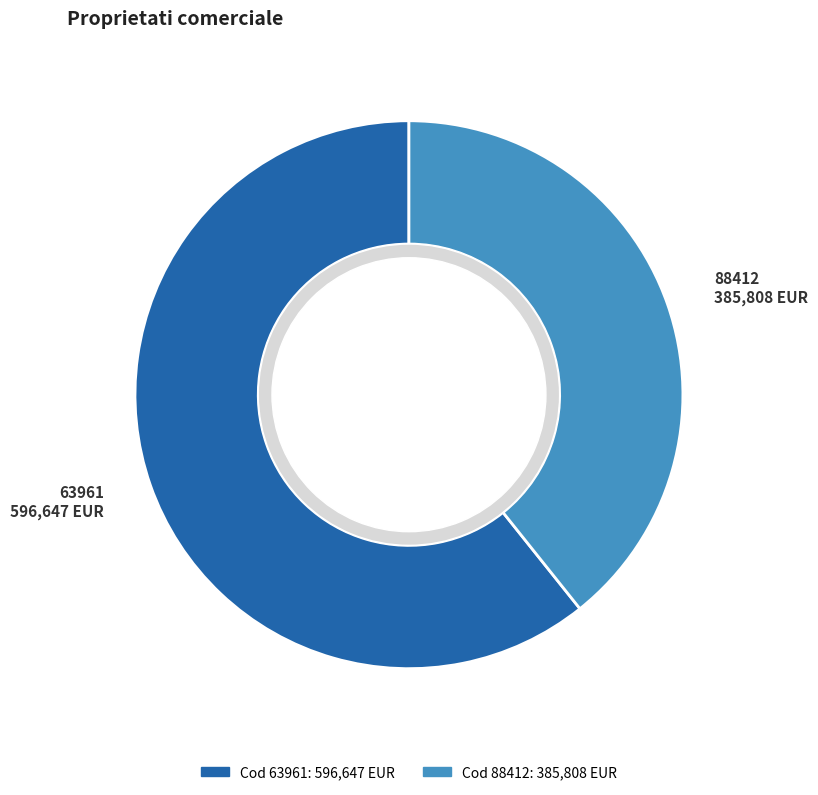

What percentage is the 63961 slice, to the nearest percent?

61%